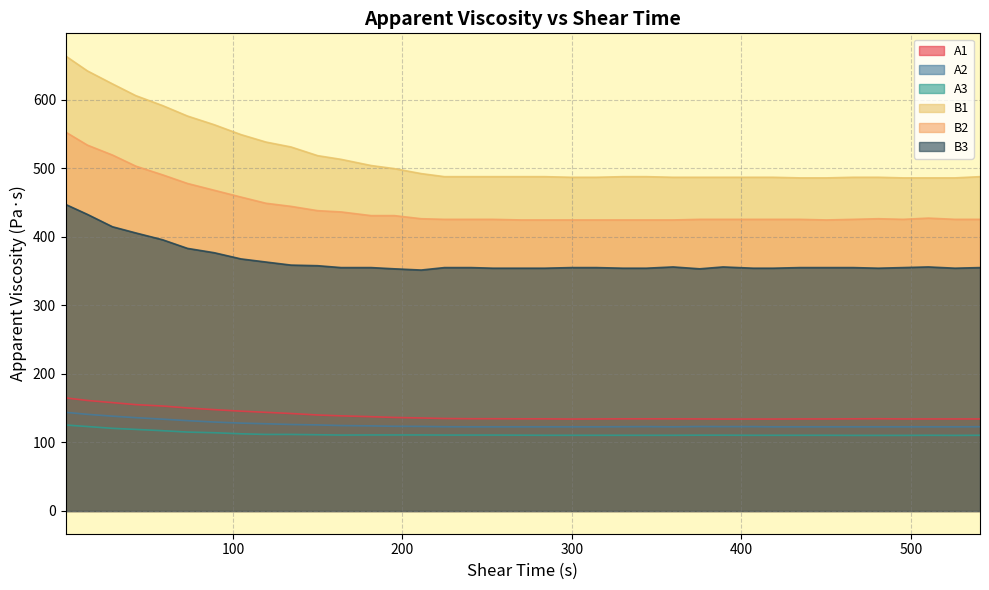

True or false: A2 and B3 intersect in this chart.

False